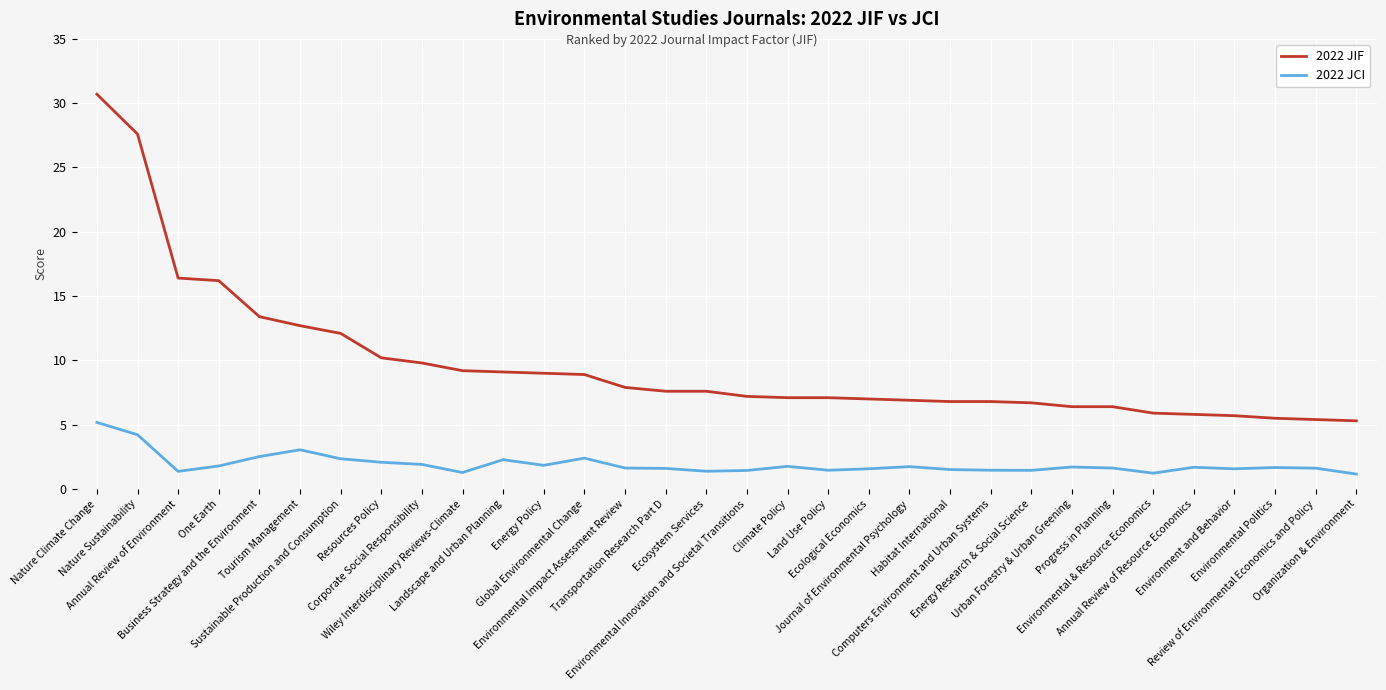

What is the total value across all series at Environmental Innovation and Societal Transitions?

8.6